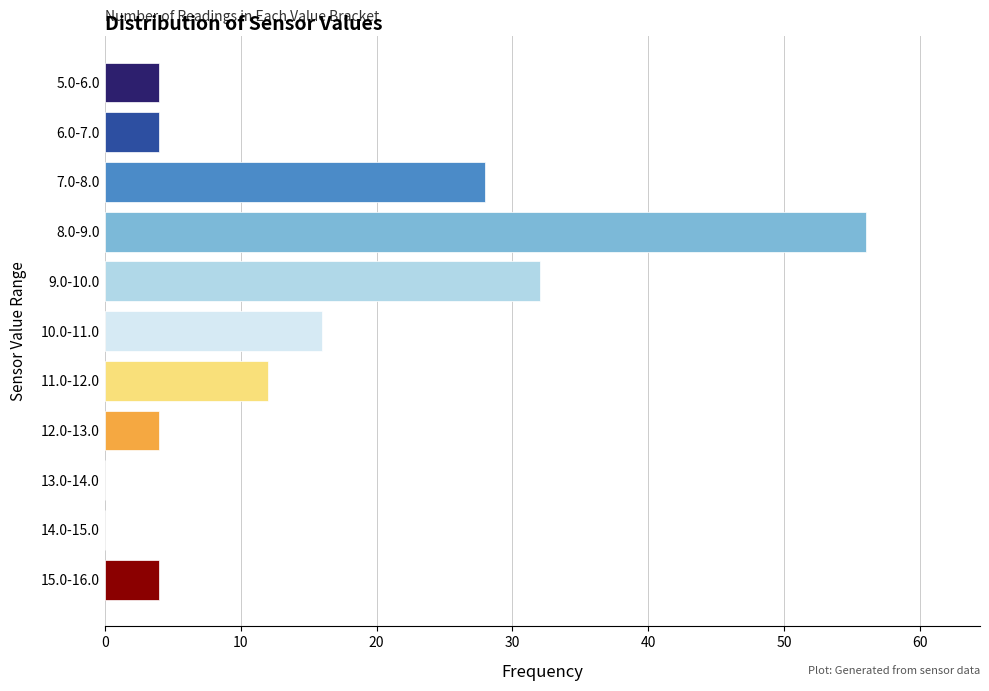

Reading bottom to top, list all the values displayed in this chart.

15.0-16.0=4	14.0-15.0=0	13.0-14.0=0	12.0-13.0=4	11.0-12.0=12	10.0-11.0=16	9.0-10.0=32	8.0-9.0=56	7.0-8.0=28	6.0-7.0=4	5.0-6.0=4